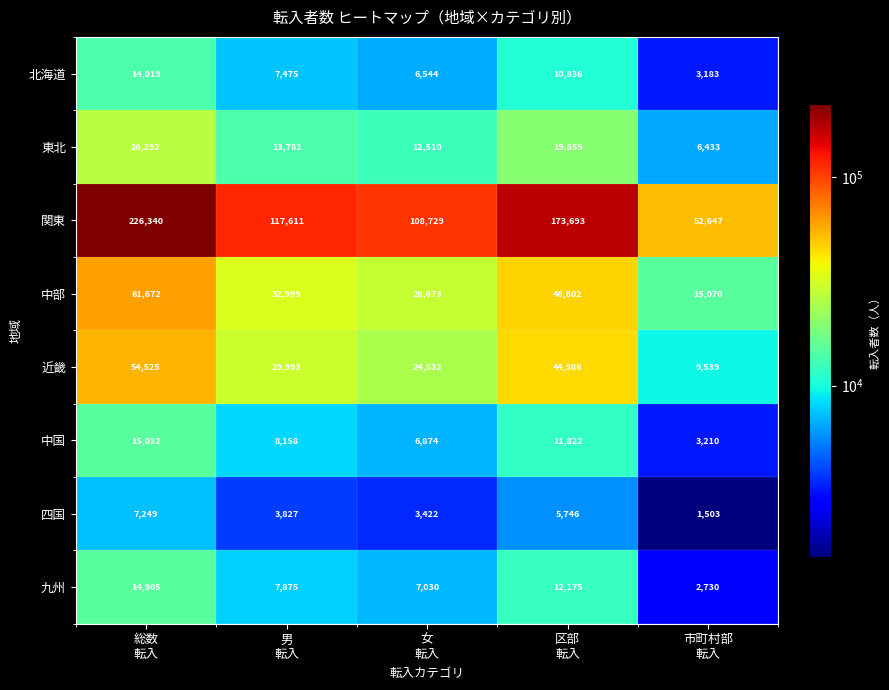

What is the maximum value for 北海道?

14019